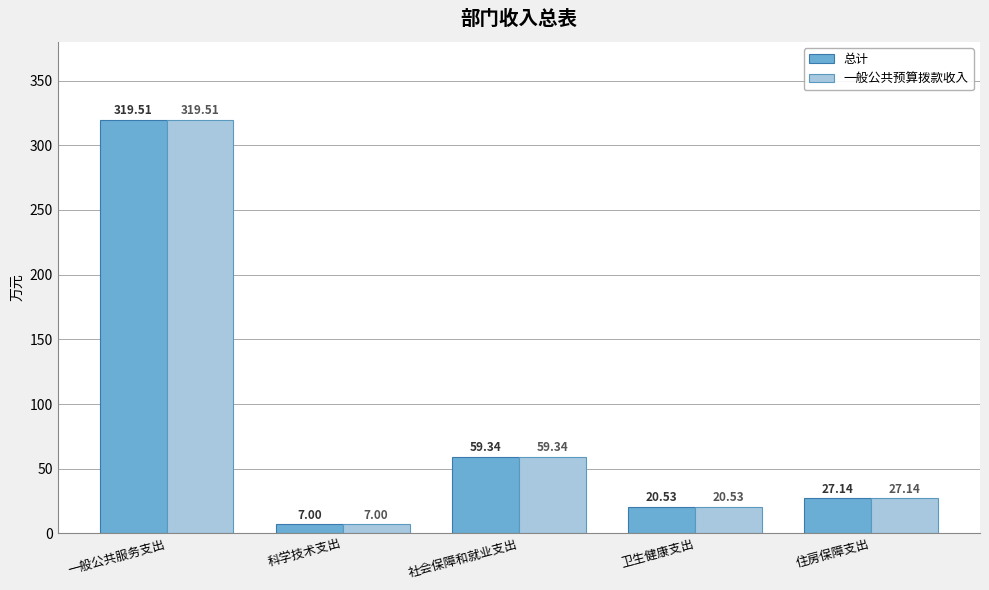

Reading left to right, extract all data points from this chart.

总计: 一般公共服务支出=319.5	科学技术支出=7.0	社会保障和就业支出=59.3	卫生健康支出=20.5	住房保障支出=27.1
一般公共预算拨款收入: 一般公共服务支出=319.5	科学技术支出=7.0	社会保障和就业支出=59.3	卫生健康支出=20.5	住房保障支出=27.1